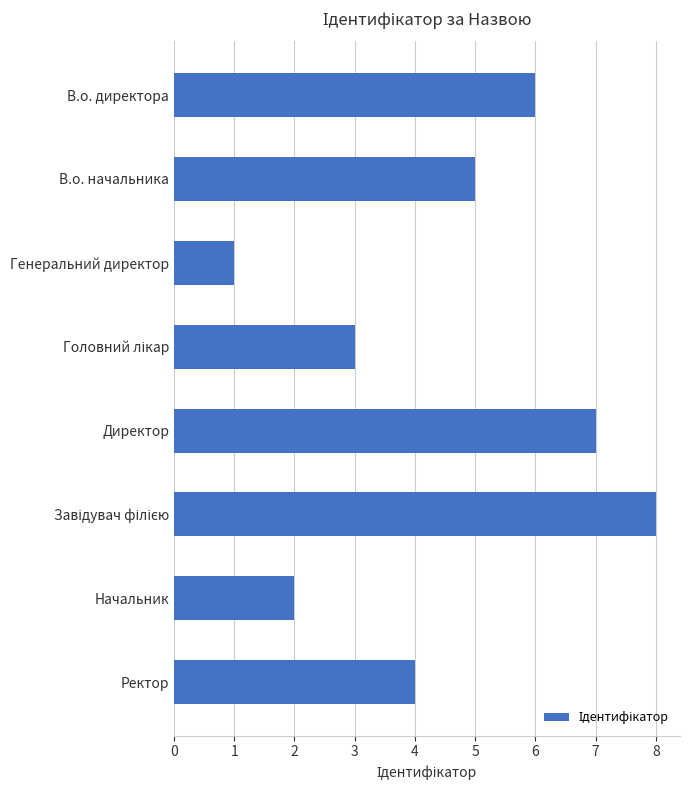

The value at Начальник is 3. True or false?

False